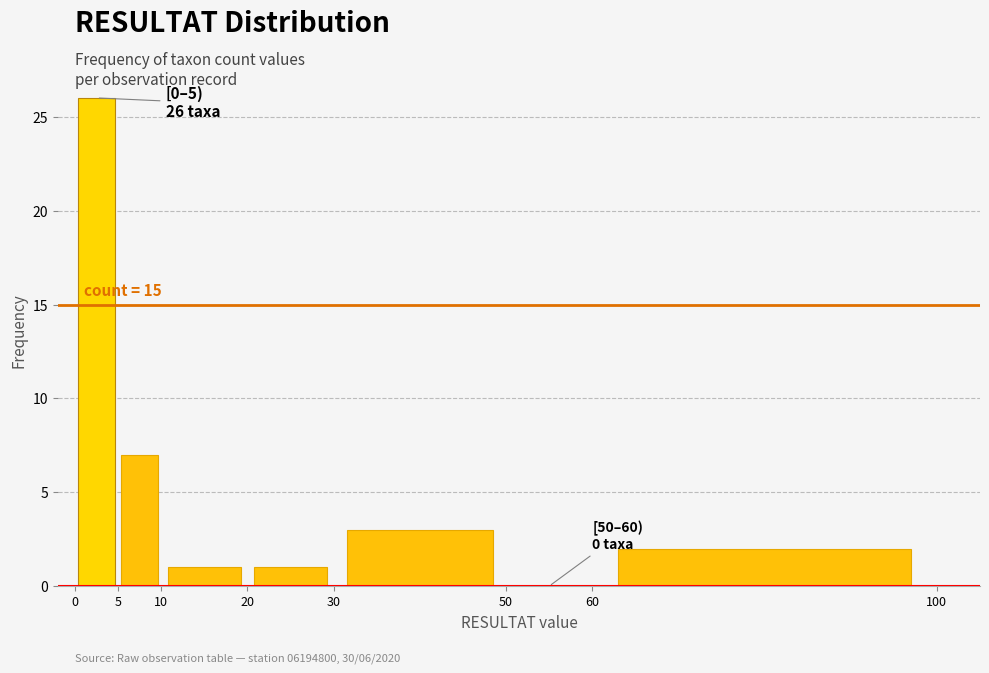

Over which range of the x-axis is the bar tallest?

0 to 5